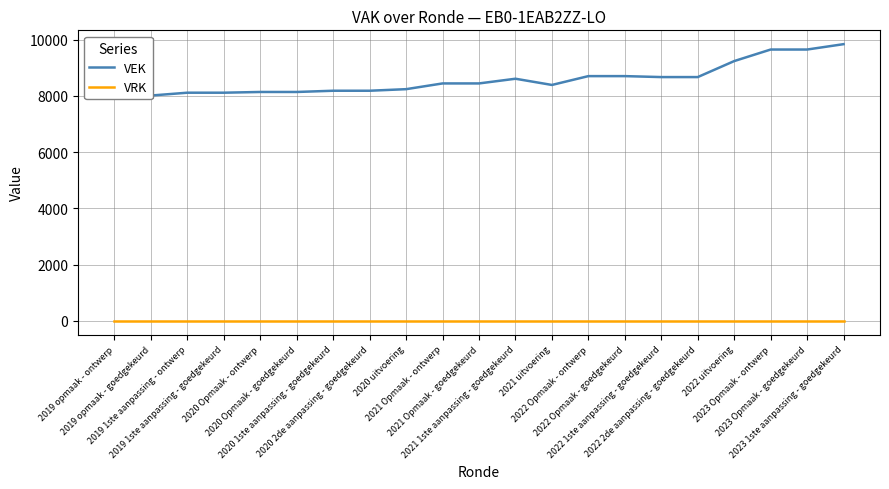

True or false: VRK and VEK intersect in this chart.

False